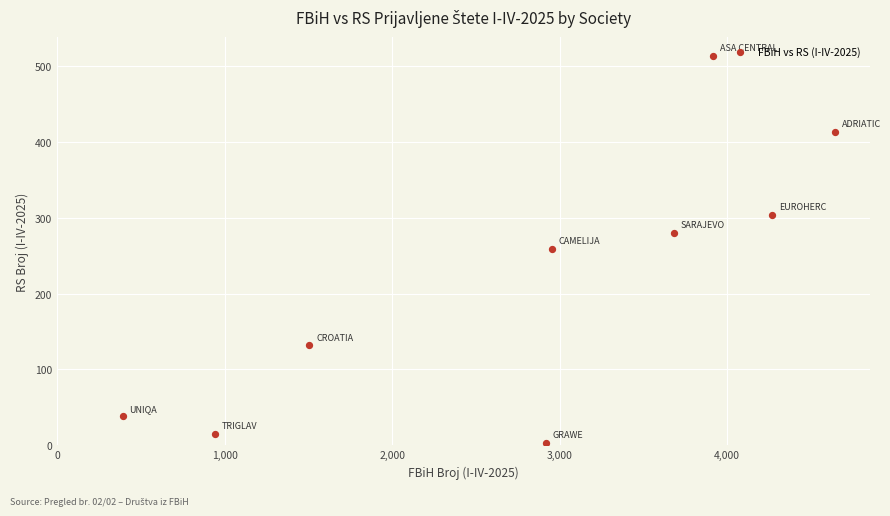

What is the average X value?

2801